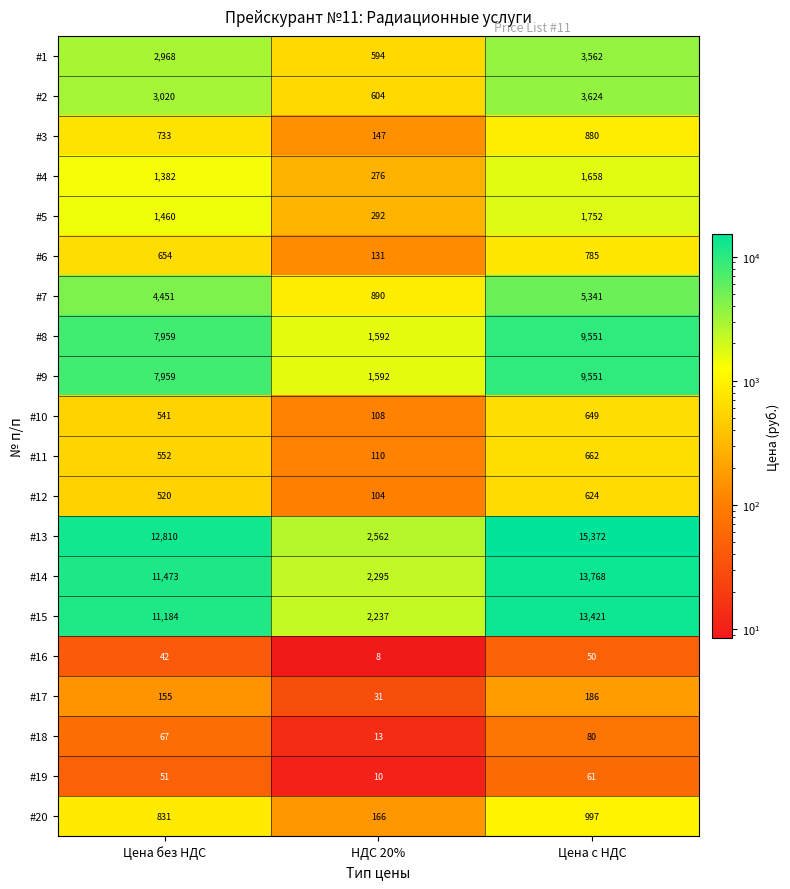

The value of #3 at Цена без НДС is 480. True or false?

False